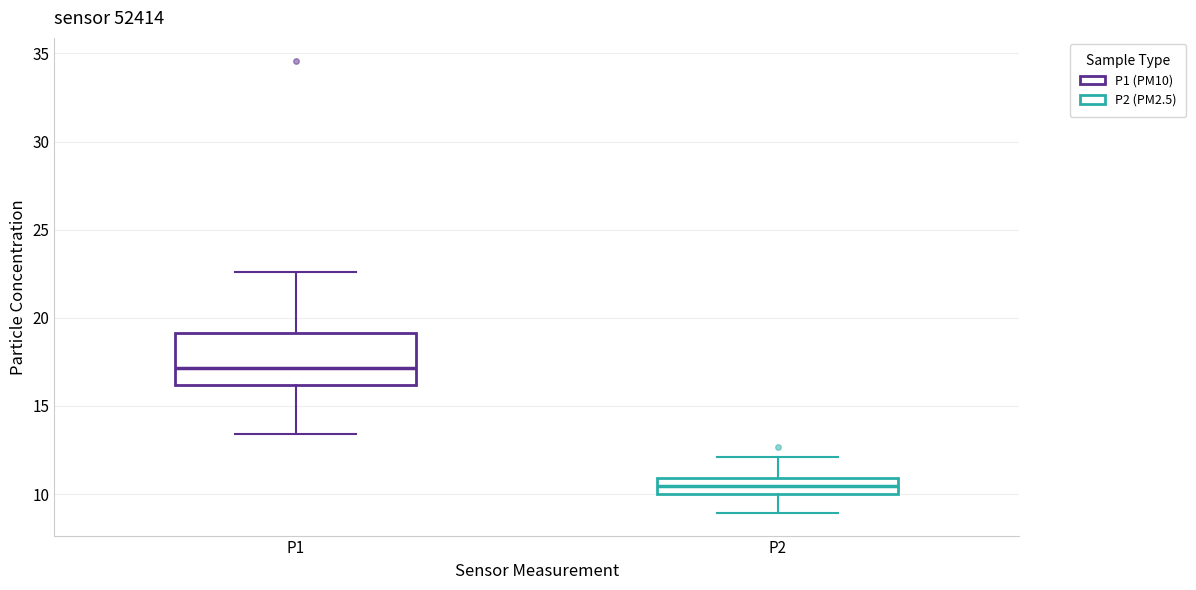

Where does the median line of the box for P2 sit on the y-axis? The values are not printed on the chart, so give them approximately, as read against the axis.

10.5